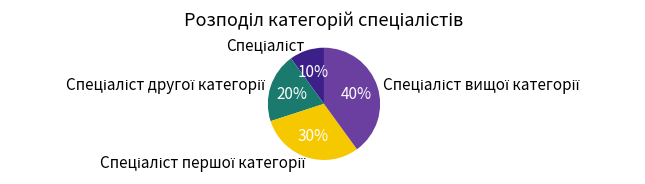

Count the number of slices in the pie.

4